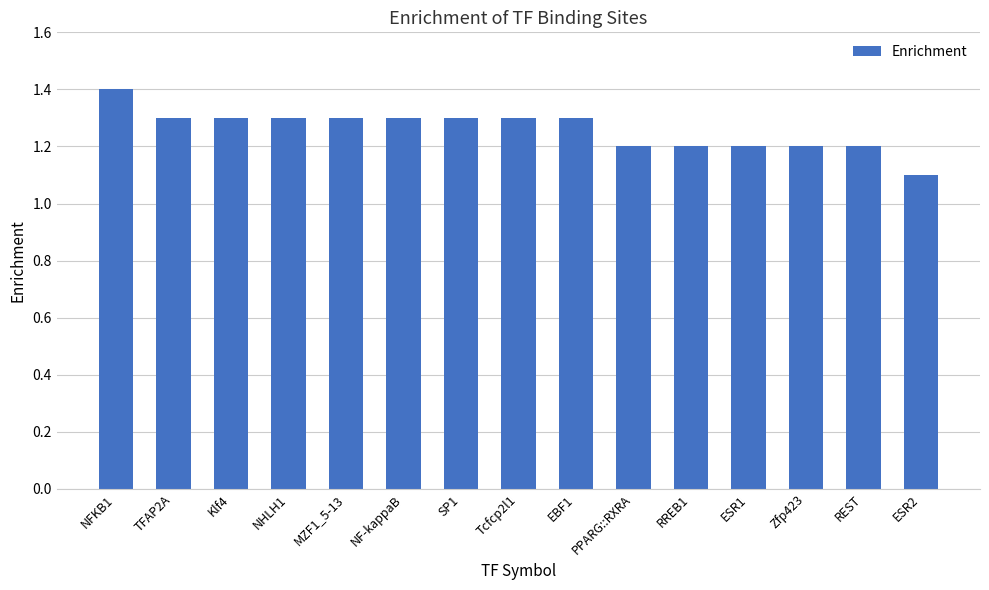

What is the ratio of the value at NFKB1 to the value at RREB1?

1.2